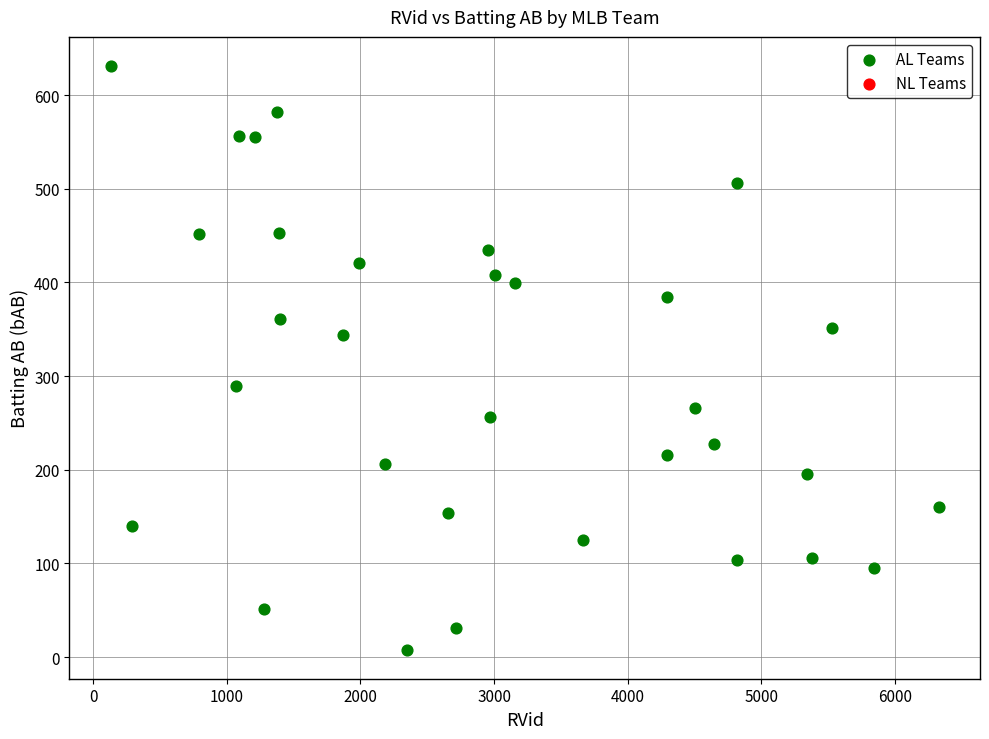

What is the range of Y values (max minus min)?

623